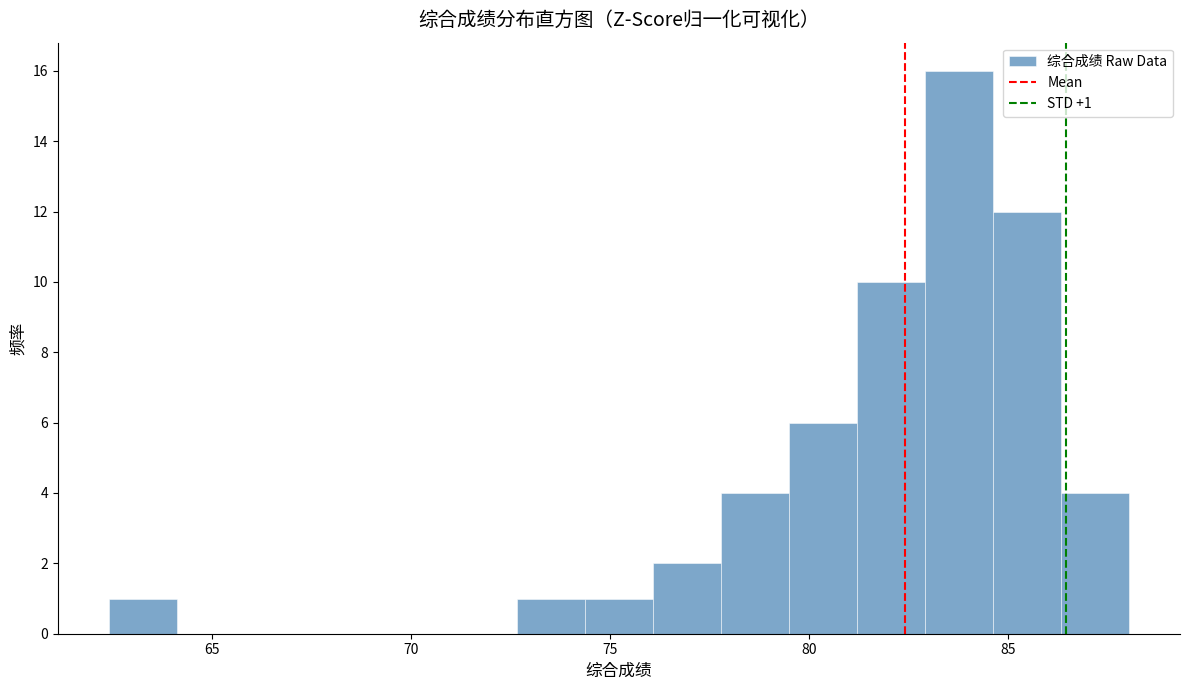

Around what value on the x-axis is the tallest bar? Give the approximate position of its centre, as read against the axis.

84.0